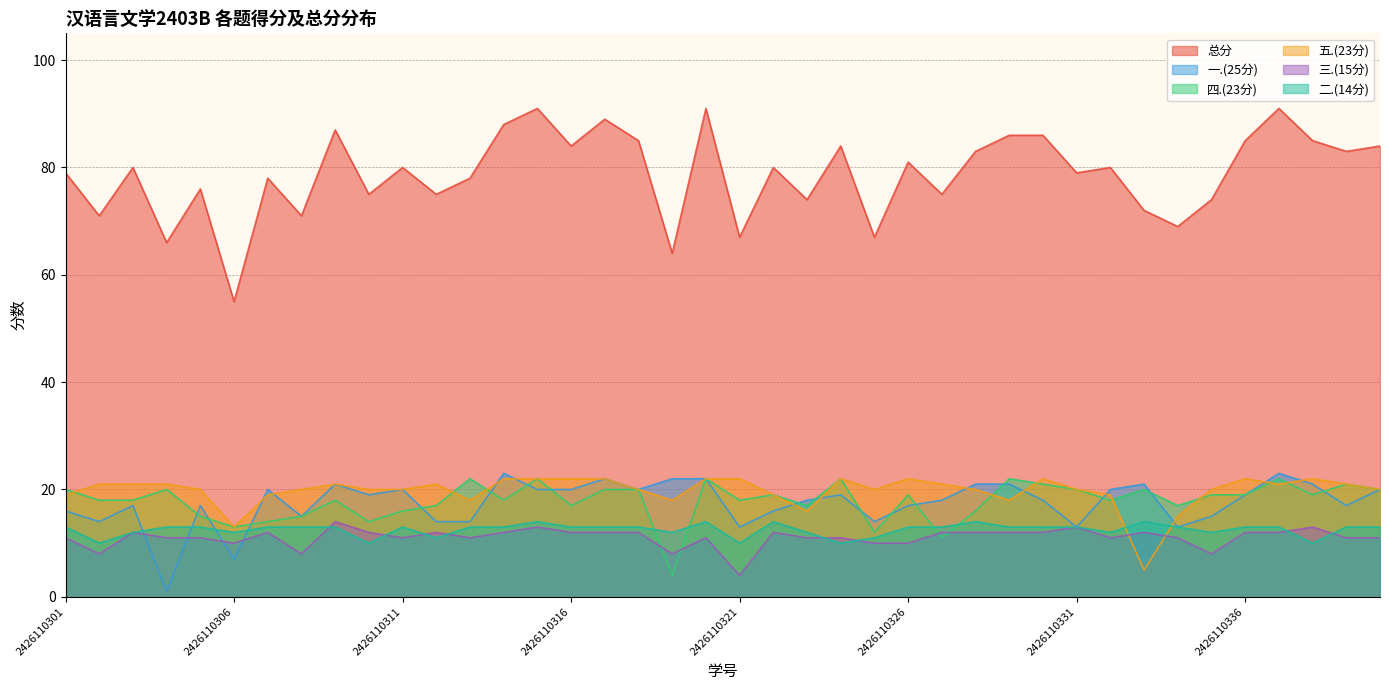

How many lines are shown in the chart?

6